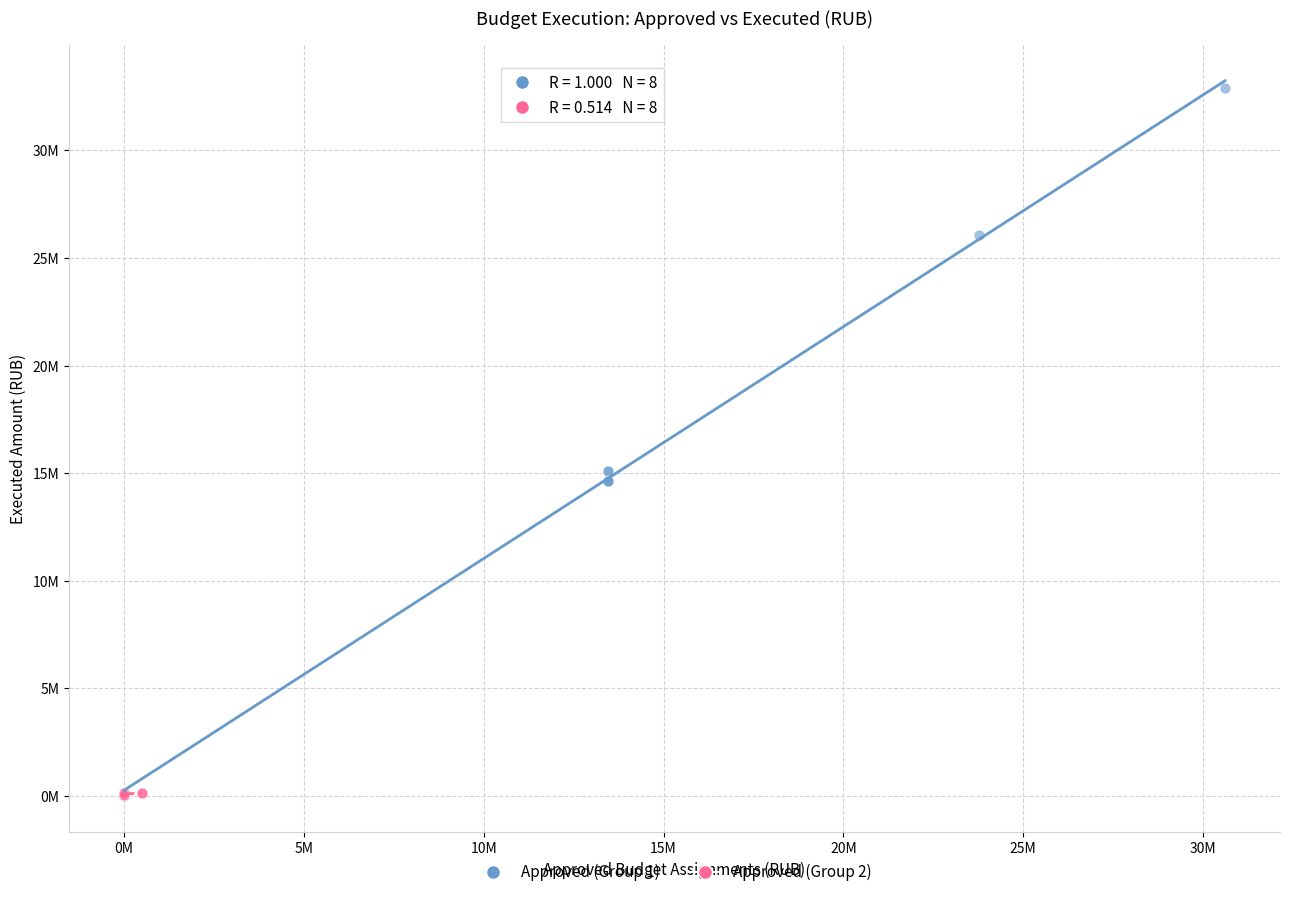

What are all the series names shown in the legend?

Approved (Group 1), Approved (Group 2)